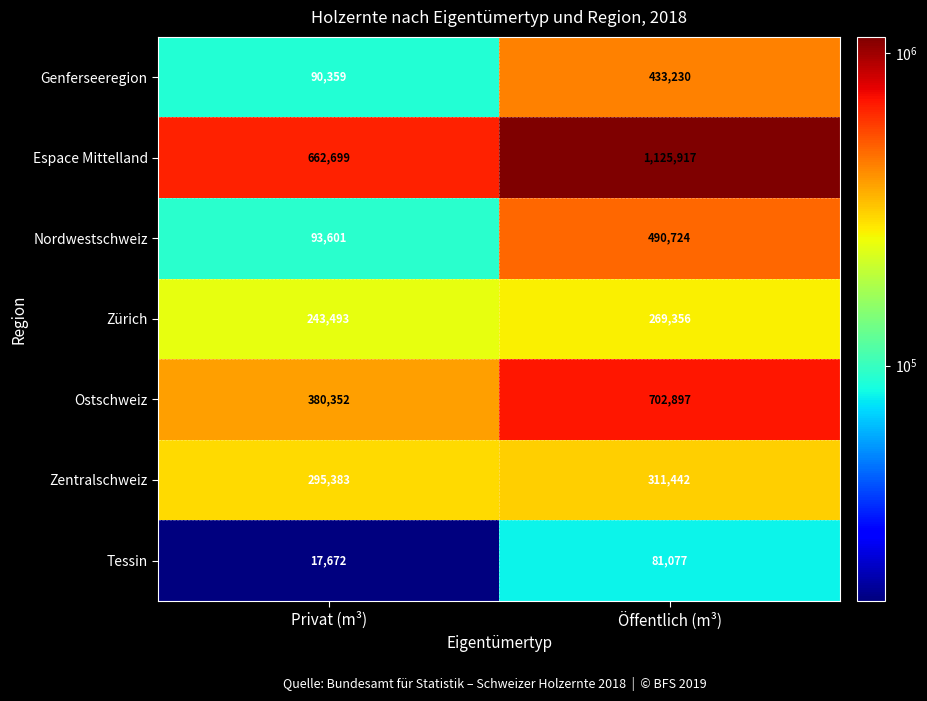

Which series has the largest total across all categories?

Espace Mittelland